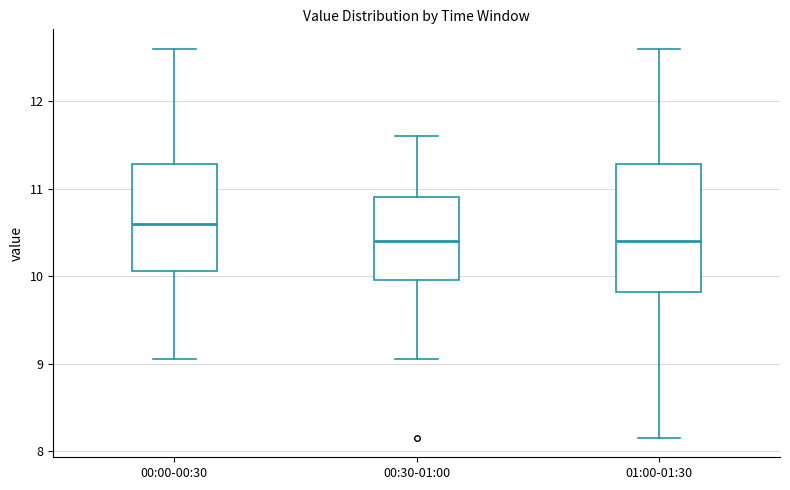

Where is the lower edge of the box for 00:00-00:30 on the y-axis? The values are not printed on the chart, so give them approximately, as read against the axis.

10.1